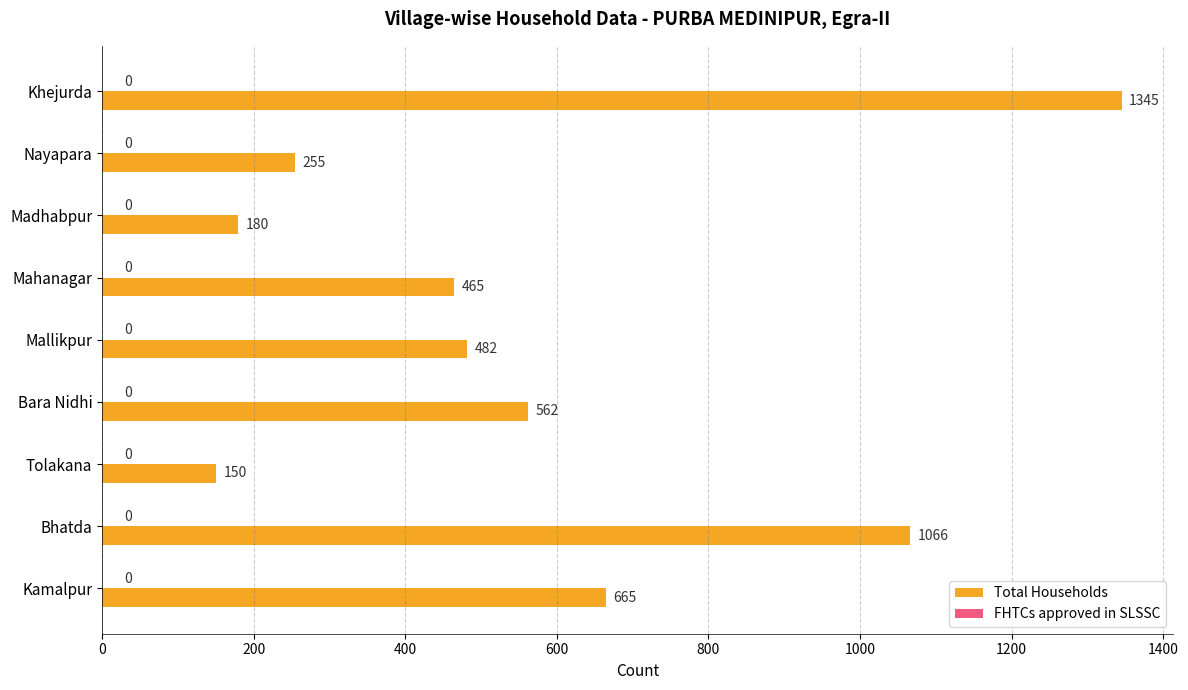

Count the number of data series in this chart.

1